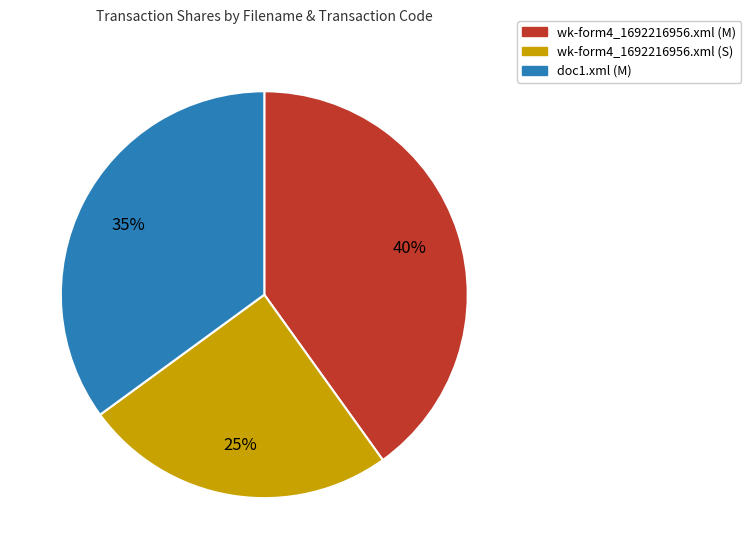

Approximately how many times larger is the value at wk-form4_1692216956.xml (S) compared to doc1.xml (M)?

0.7